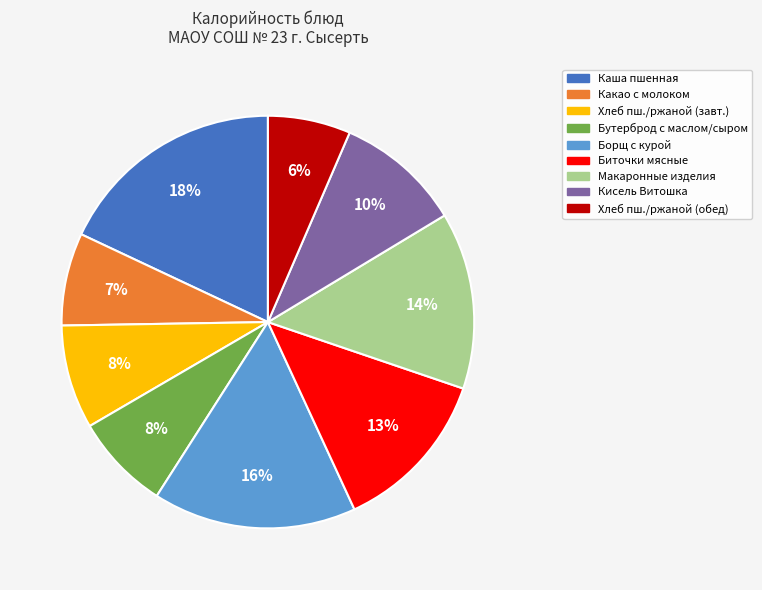

Which category has the smallest portion of the pie?

Хлеб пш./ржаной (обед)